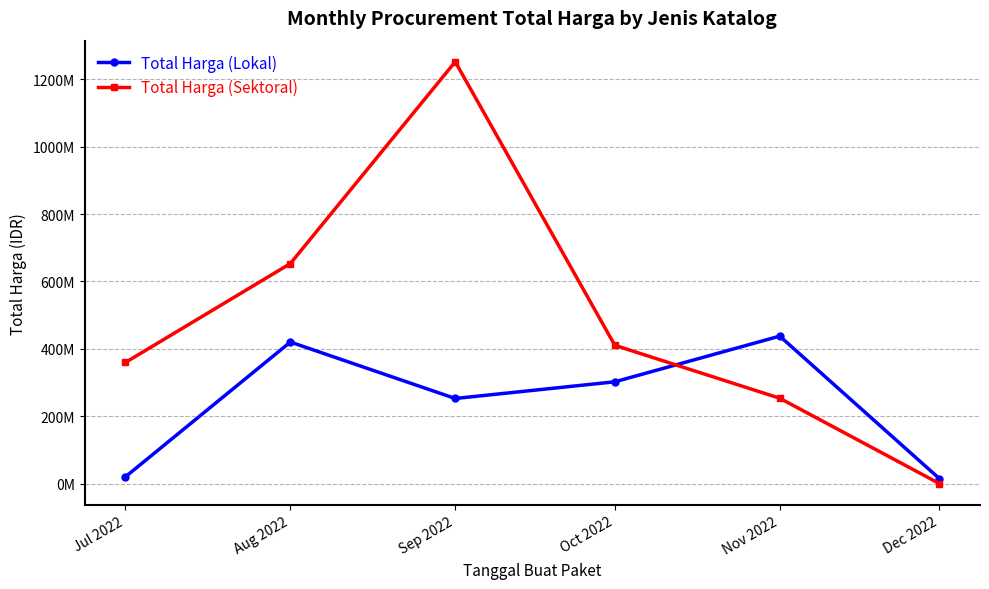

Reading left to right, extract all data points from this chart.

Total Harga (Lokal): Jul 2022=19950000	Aug 2022=420075000	Sep 2022=252477000	Oct 2022=302053000	Nov 2022=437660000	Dec 2022=14750000
Total Harga (Sektoral): Jul 2022=359500000	Aug 2022=653121780	Sep 2022=1252402000	Oct 2022=410349150	Nov 2022=253257245	Dec 2022=0